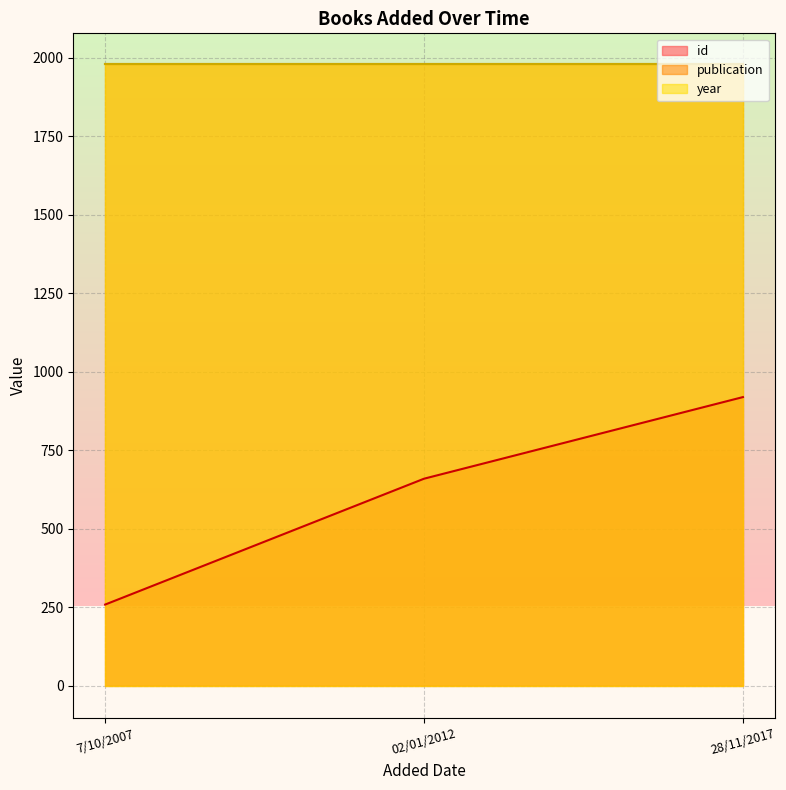

What is the total value across all series at 28/11/2017?

4877